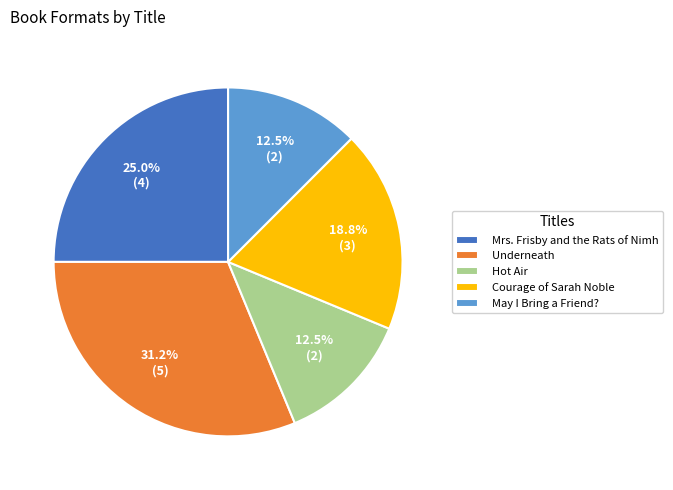

What is the largest slice in the pie chart?

Underneath